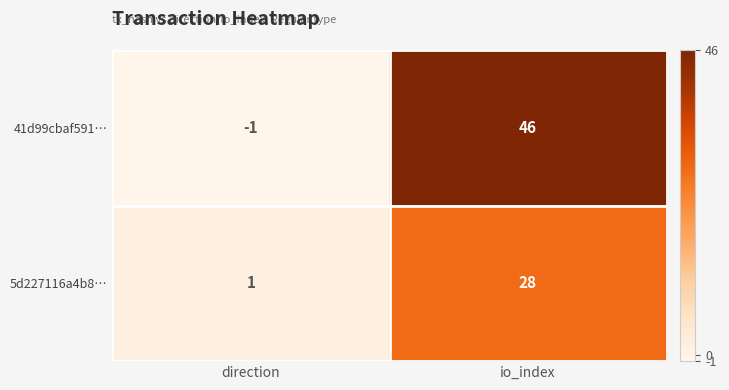

What is the difference between the highest and lowest values at io_index?

18